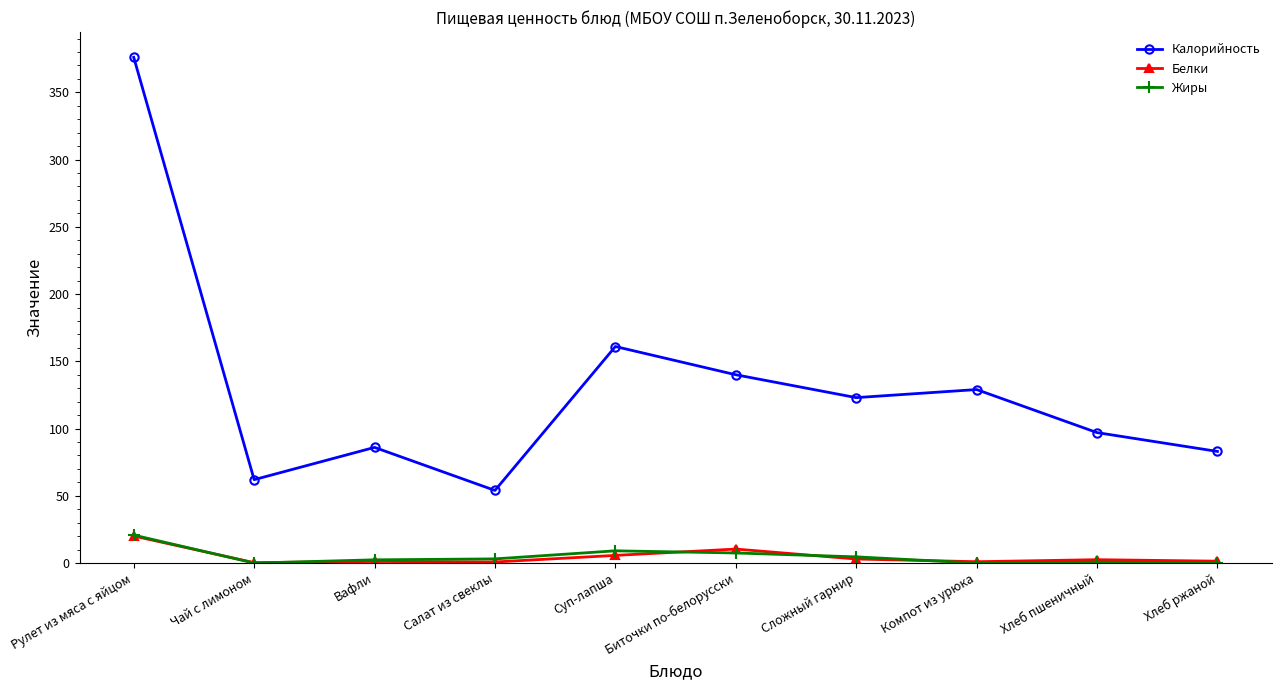

Is this an area chart (filled region under the line)?

No